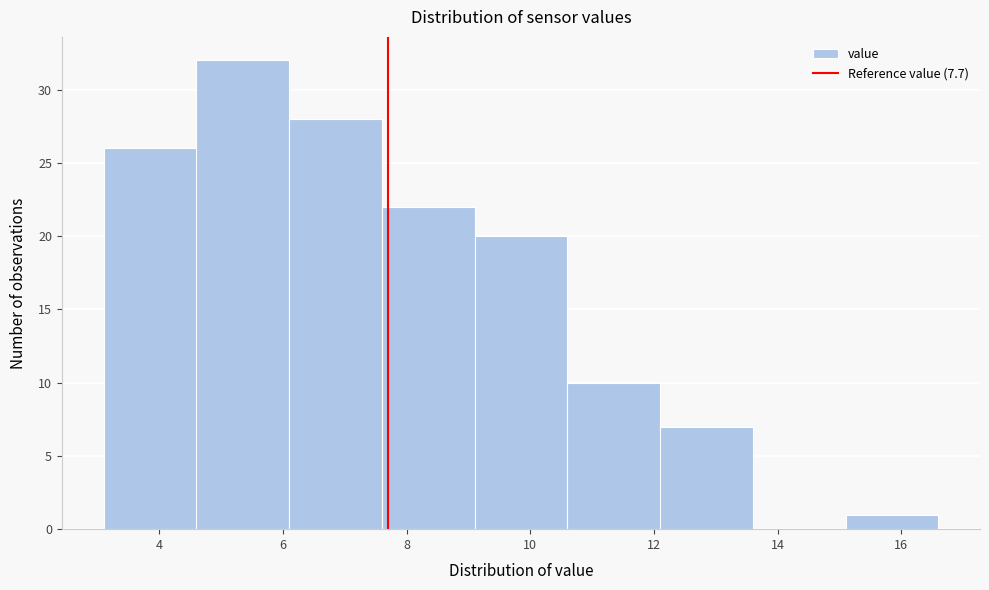

Reading left to right, list every bar in this chart as the range it spans on the x-axis followed by its height. Neither the bar edges nor the heights are printed on the chart, so give them approximately, as read against the axes.

3.1 to 4.6: 26
4.6 to 6.1: 32
6.1 to 7.6: 28
7.6 to 9.1: 22
9.1 to 10.6: 20
10.6 to 12.1: 10
12.1 to 13.6: 7
13.6 to 15.1: 0
15.1 to 16.6: 1